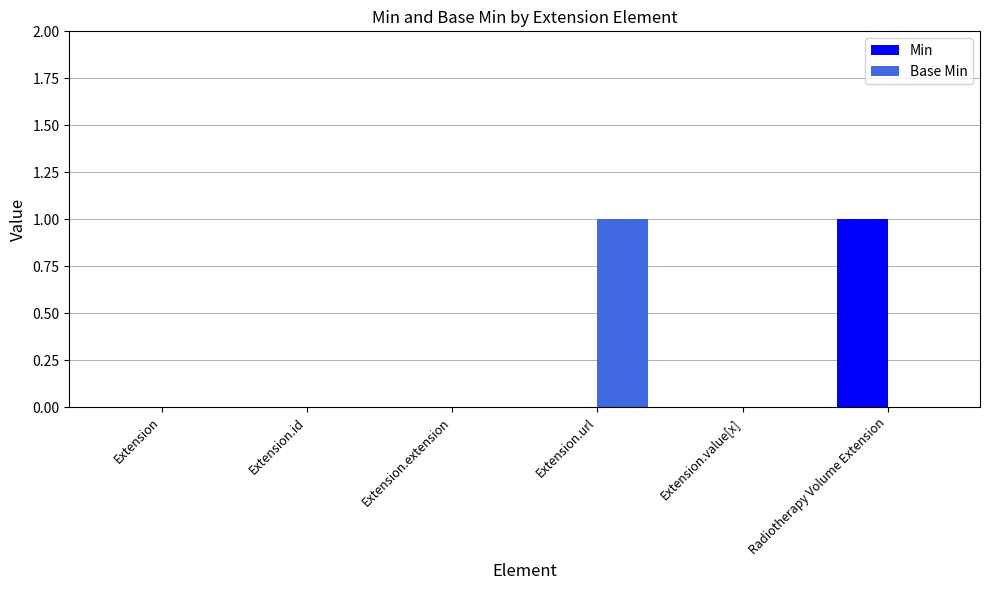

Which category has the highest value in the Base Min series?

Extension.url